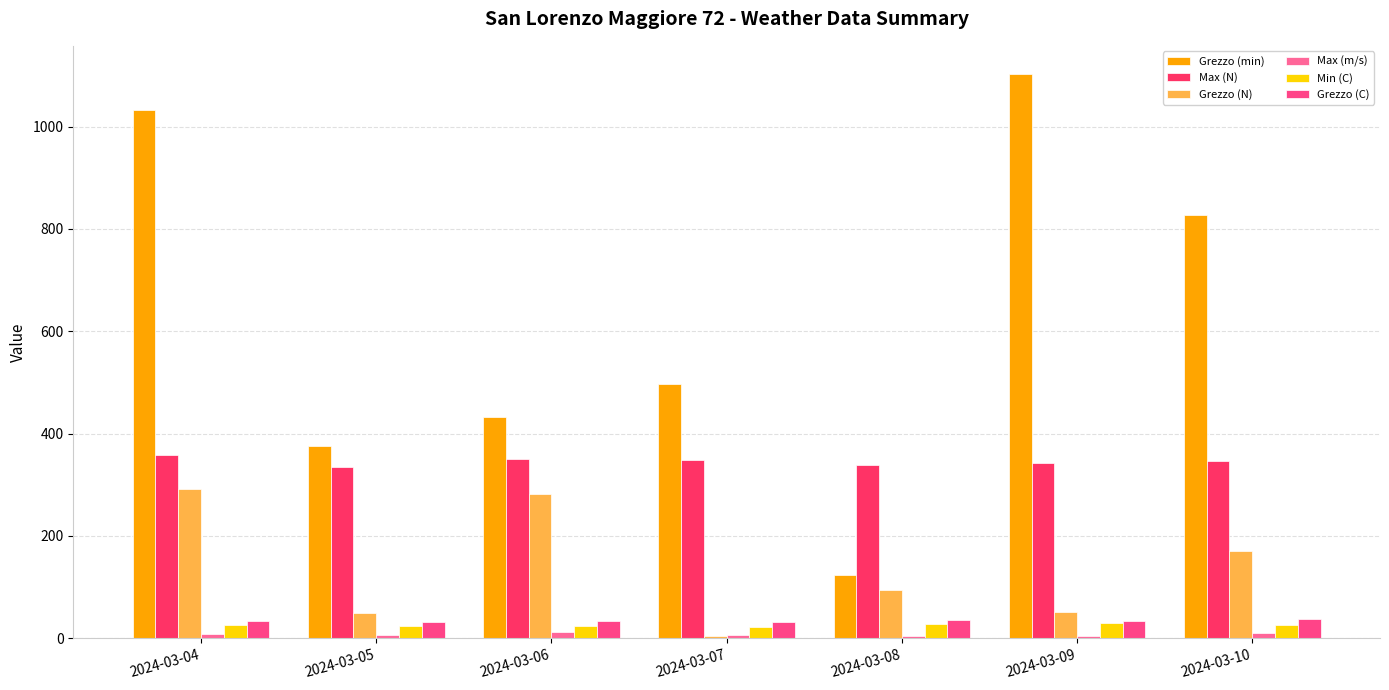

Which category has the lowest value across all series?

2024-03-07